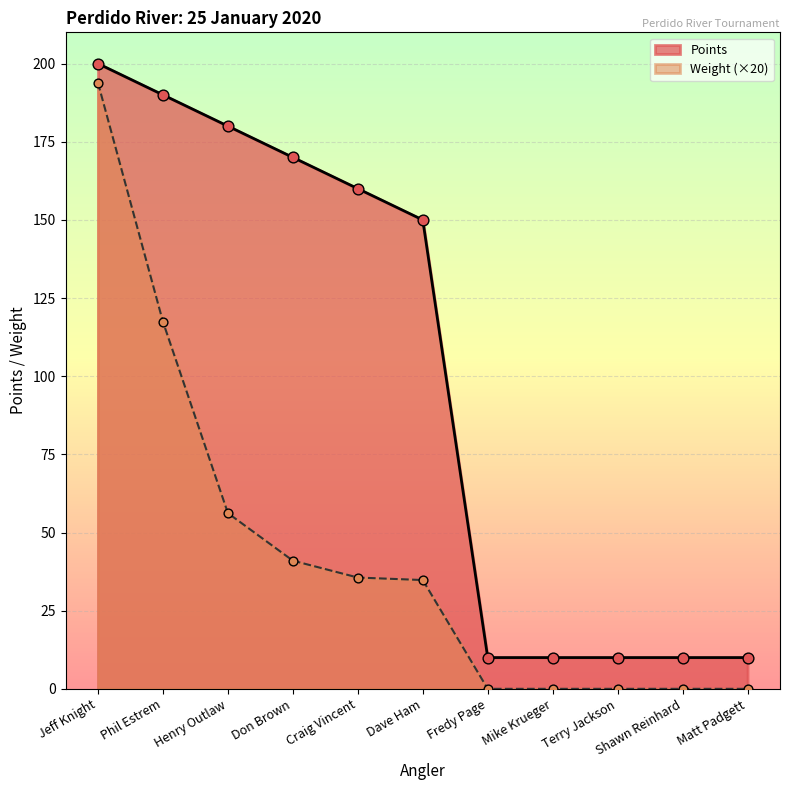

Which has a higher value, Phil Estrem or Terry Jackson?

Phil Estrem